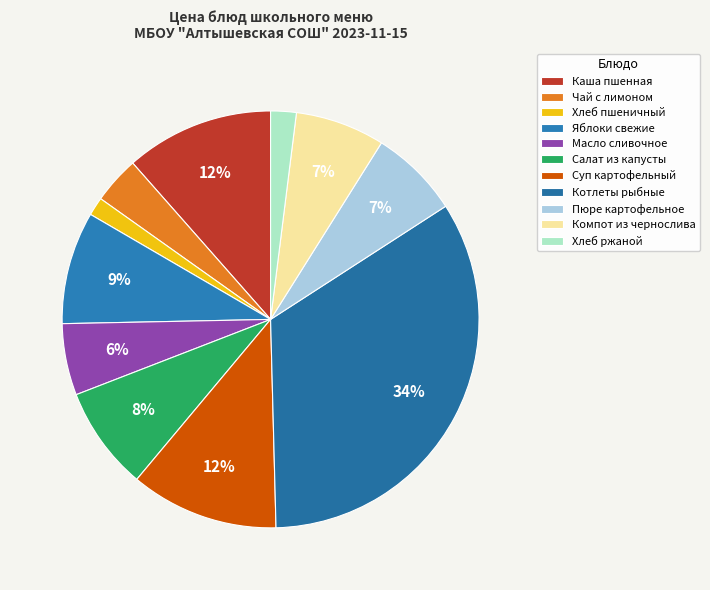

How many segments does this pie chart have?

11